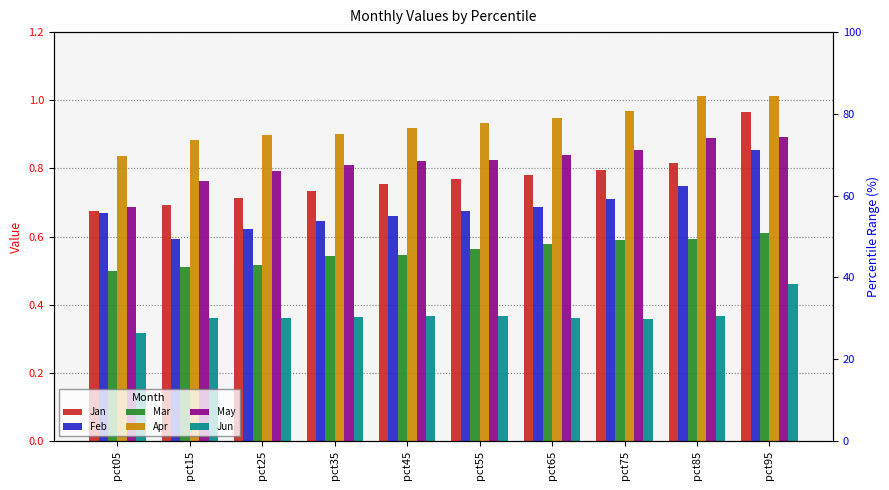

Between pct25 and pct75, which series saw the biggest shift?

Feb